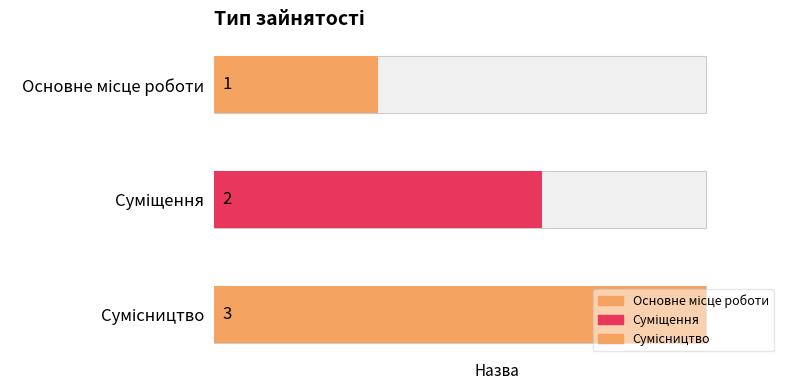

Count the values in the range 1 to 3.

3